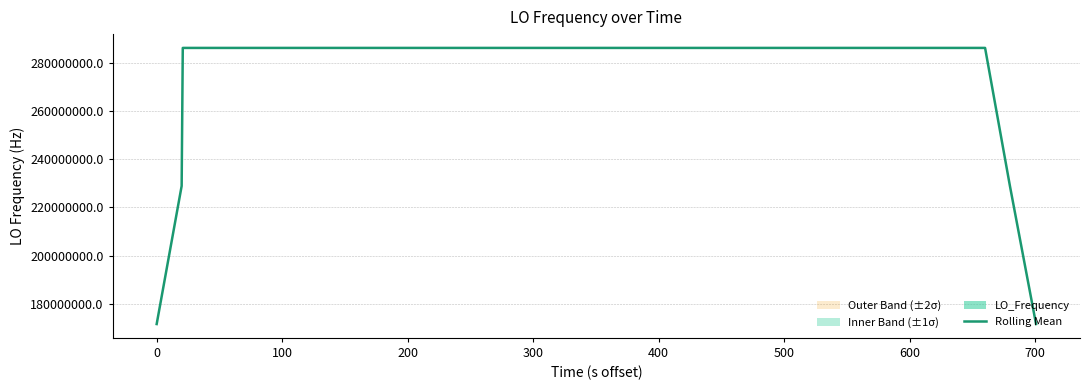

What is the maximum value for Rolling Mean?

286047001.3